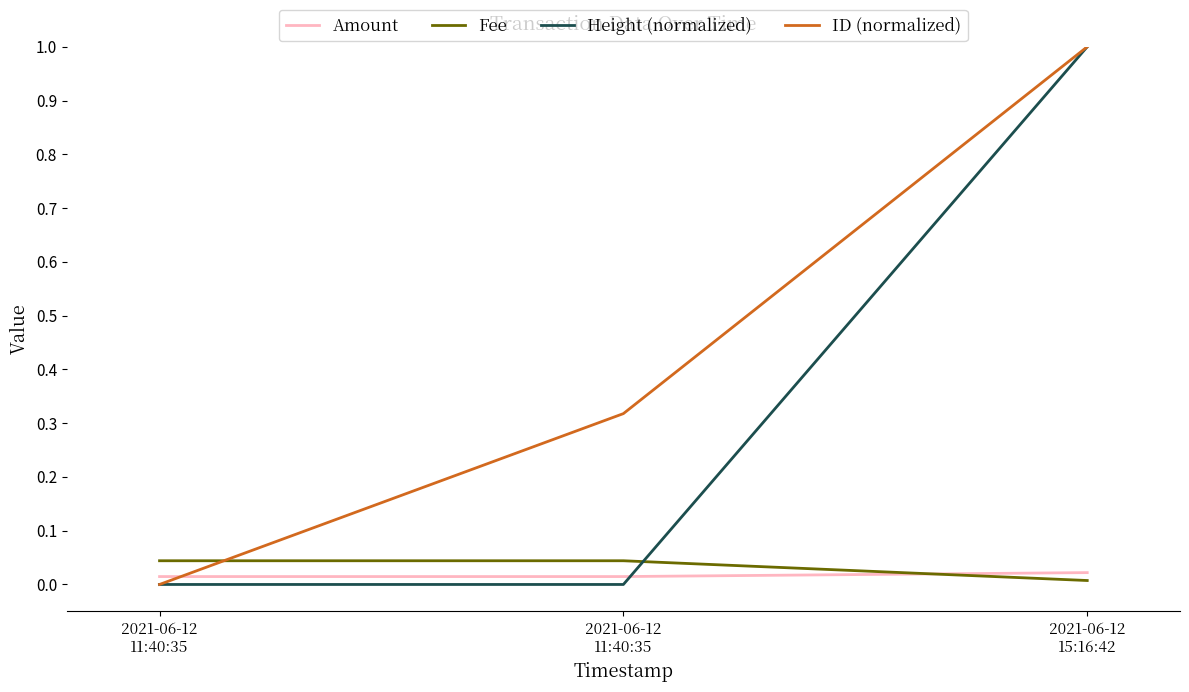

Count the number of data series in this chart.

4